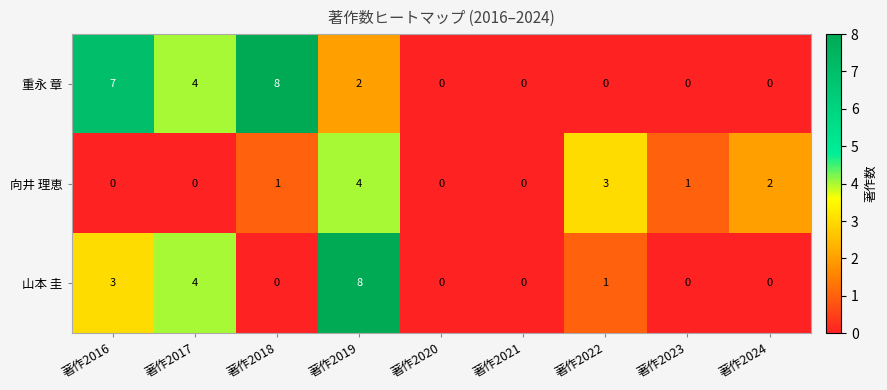

Reading right to left, what are all the values shown in this chart?

重永 章: 著作2024=0	著作2023=0	著作2022=0	著作2021=0	著作2020=0	著作2019=2	著作2018=8	著作2017=4	著作2016=7
向井 理恵: 著作2024=2	著作2023=1	著作2022=3	著作2021=0	著作2020=0	著作2019=4	著作2018=1	著作2017=0	著作2016=0
山本 圭: 著作2024=0	著作2023=0	著作2022=1	著作2021=0	著作2020=0	著作2019=8	著作2018=0	著作2017=4	著作2016=3